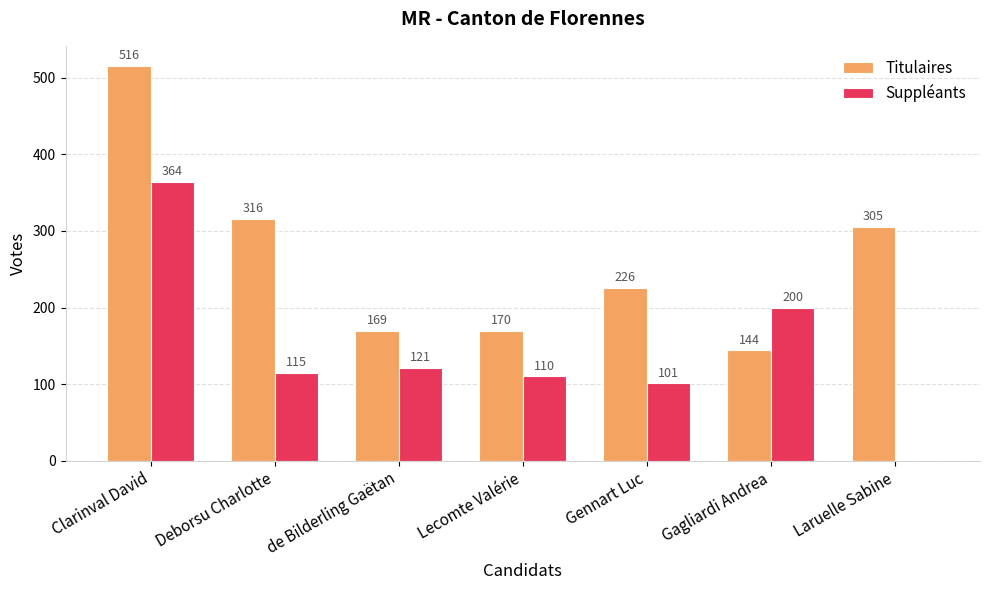

What is the average value of the Suppléants series?

144